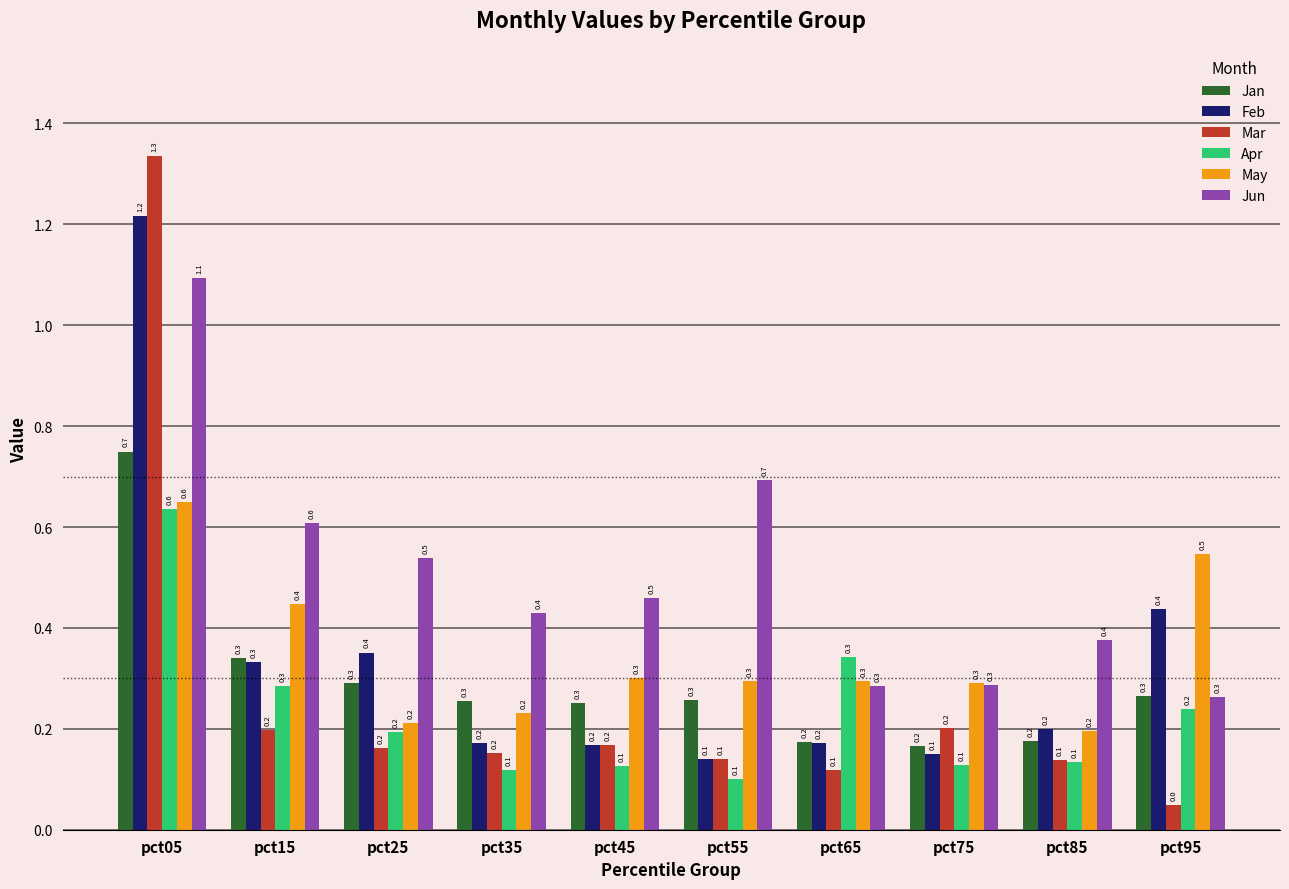

What is the difference between the maximum and minimum values in the Jan series?

0.6